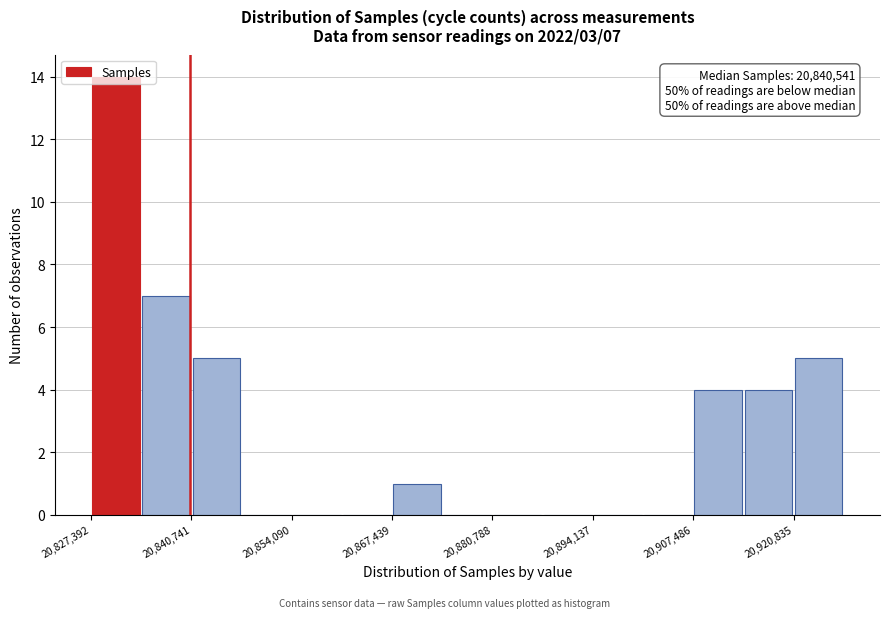

Around what value on the x-axis is the tallest bar? Give the approximate position of its centre, as read against the axis.

20830000